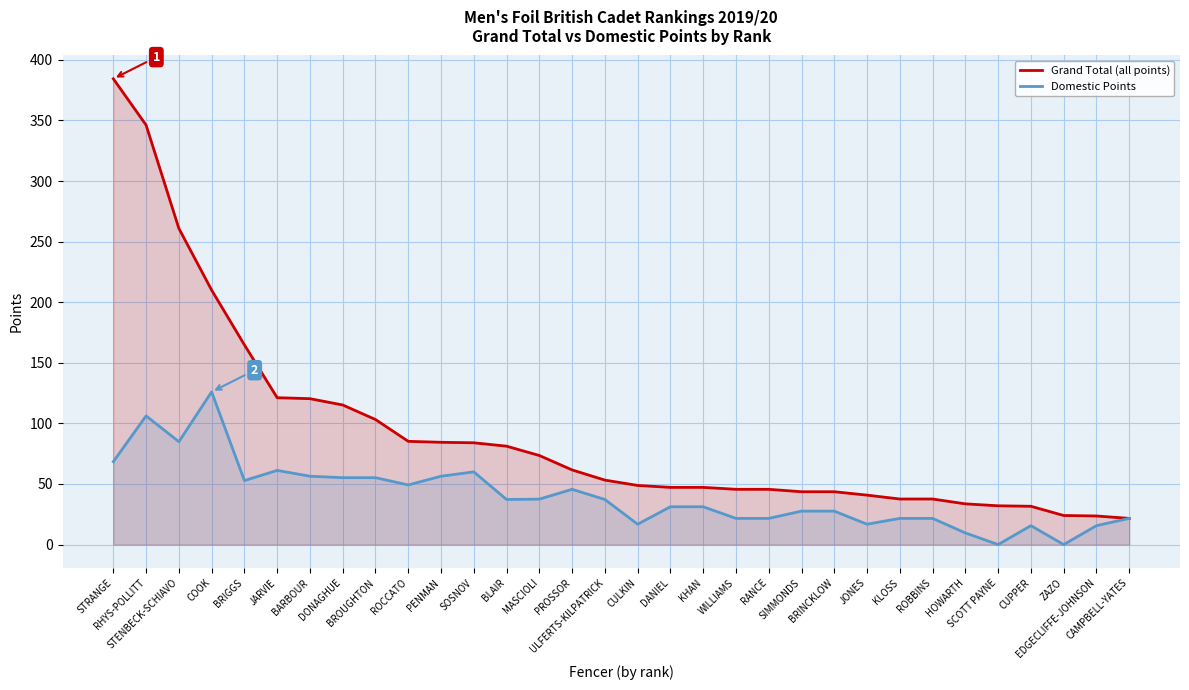

At WILLIAMS, list the series in order from largest to smallest.

Grand Total (all points), Domestic Points